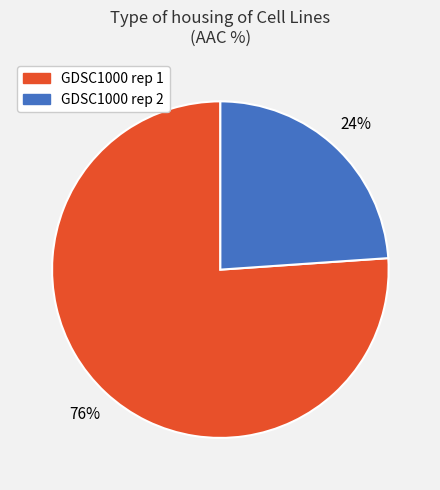

To the nearest percent, what is the average slice percentage?

50%